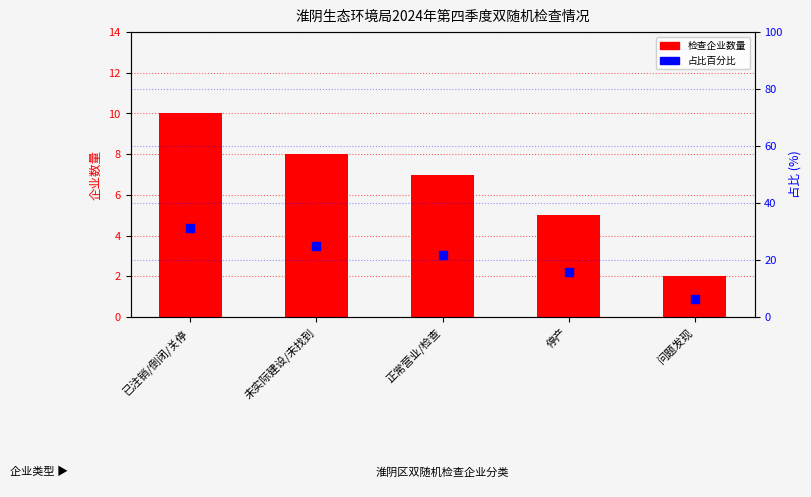

At how many categories does at least one series exceed 10?

4